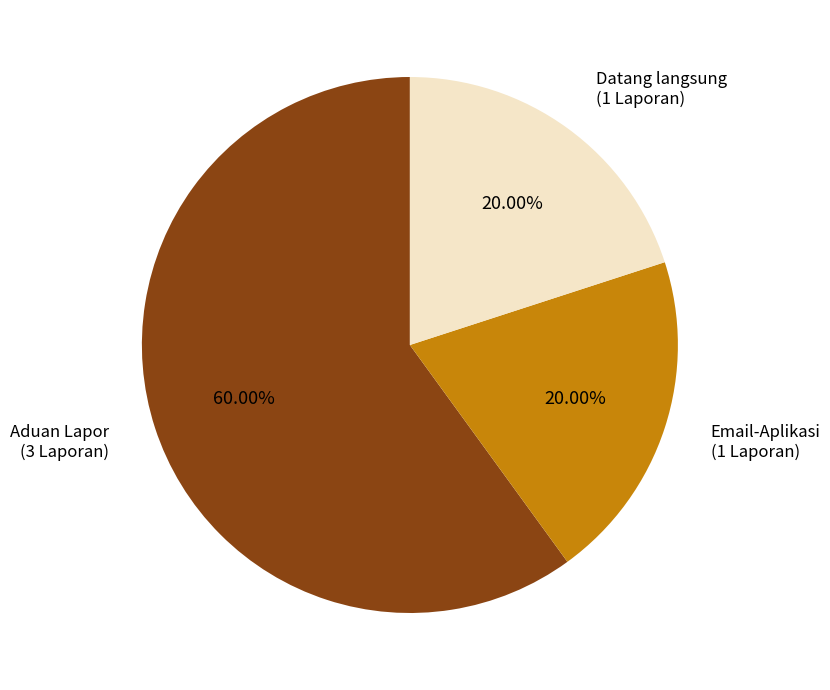

Count the number of slices in the pie.

3